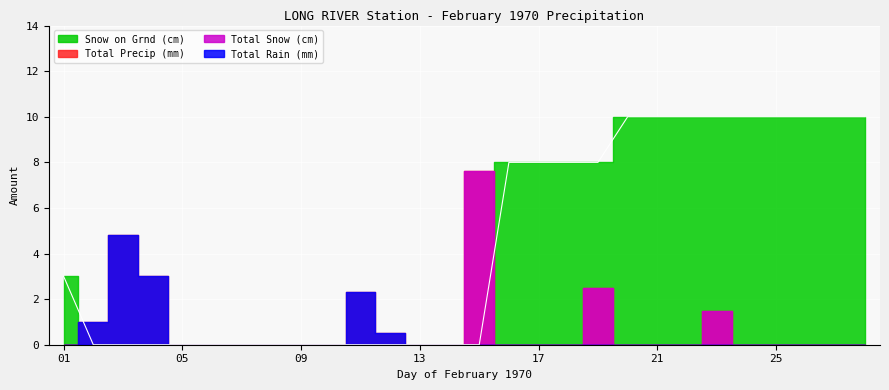

Reading right to left, extract all data points from this chart.

Total Precip (mm): 28=0.0	27=0.0	26=0.0	25=0.0	24=0.0	23=1.5	22=0.0	21=0.0	20=0.0	19=2.5	18=0.0	17=0.0	16=0.0	15=7.6	14=0.0	13=0.0	12=0.5	11=2.3	10=0.0	09=0.0	08=0.0	07=0.0	06=0.0	05=0.0	04=3.0	03=4.8	02=1.0	01=0.0
Total Rain (mm): 28=0.0	27=0.0	26=0.0	25=0.0	24=0.0	23=0.0	22=0.0	21=0.0	20=0.0	19=0.0	18=0.0	17=0.0	16=0.0	15=0.0	14=0.0	13=0.0	12=0.5	11=2.3	10=0.0	09=0.0	08=0.0	07=0.0	06=0.0	05=0.0	04=3.0	03=4.8	02=1.0	01=0.0
Total Snow (cm): 28=0.0	27=0.0	26=0.0	25=0.0	24=0.0	23=1.5	22=0.0	21=0.0	20=0.0	19=2.5	18=0.0	17=0.0	16=0.0	15=7.6	14=0.0	13=0.0	12=0.0	11=0.0	10=0.0	09=0.0	08=0.0	07=0.0	06=0.0	05=0.0	04=0.0	03=0.0	02=0.0	01=0.0
Snow on Grnd (cm): 28=10.0	27=10.0	26=10.0	25=10.0	24=10.0	23=10.0	22=10.0	21=10.0	20=10.0	19=8.0	18=8.0	17=8.0	16=8.0	15=0.0	14=0.0	13=0.0	12=0.0	11=0.0	10=0.0	09=0.0	08=0.0	07=0.0	06=0.0	05=0.0	04=0.0	03=0.0	02=0.0	01=3.0